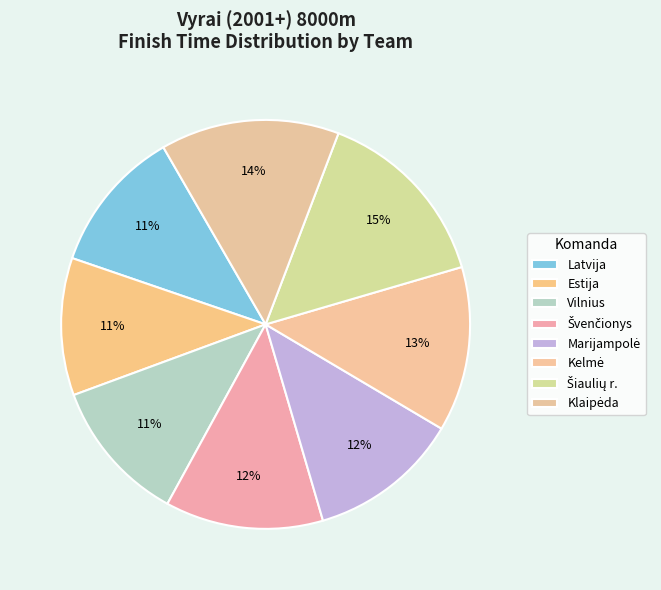

How many slices are in this pie chart?

8